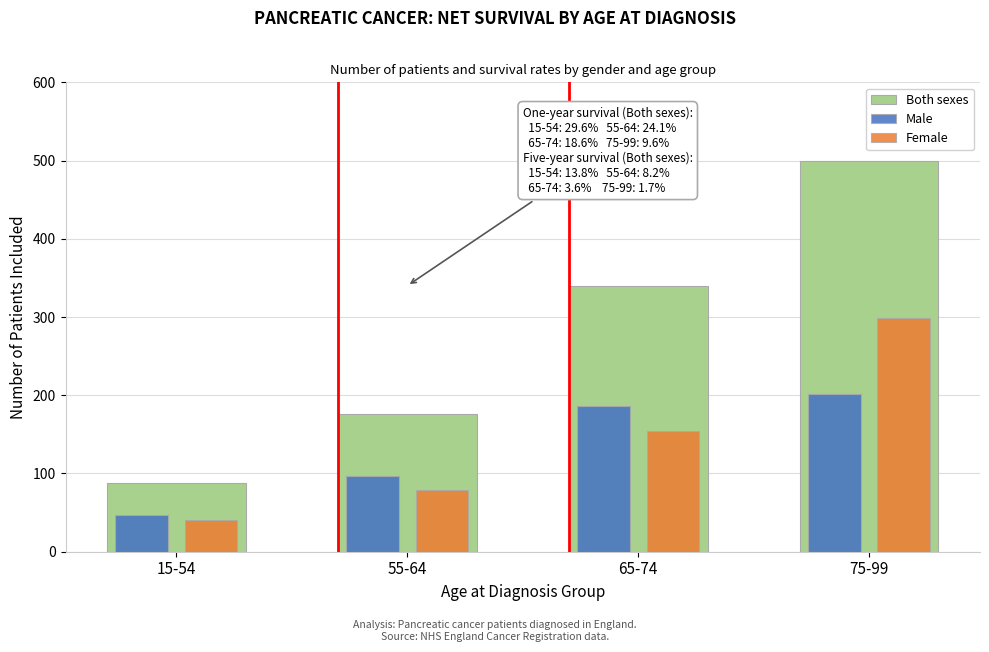

Reading right to left, transcribe all the data shown in this chart.

Both sexes: 75-99=500	65-74=340	55-64=176	15-54=88
Male: 75-99=201	65-74=186	55-64=97	15-54=47
Female: 75-99=299	65-74=154	55-64=79	15-54=41